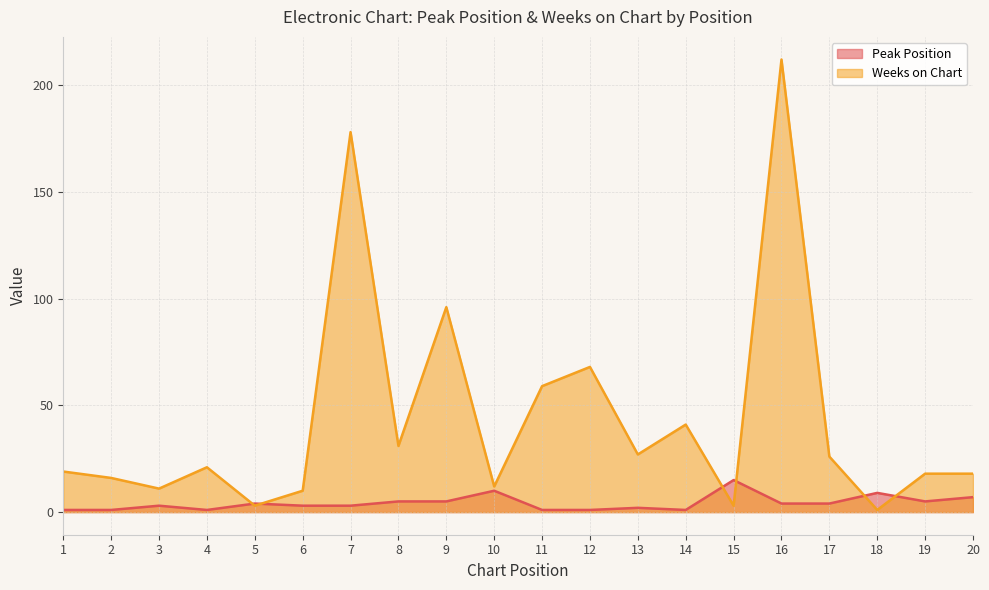

Reading left to right, transcribe all the data shown in this chart.

Peak Position: 1=1	2=1	3=3	4=1	5=4	6=3	7=3	8=5	9=5	10=10	11=1	12=1	13=2	14=1	15=15	16=4	17=4	18=9	19=5	20=7
Weeks on Chart: 1=19	2=16	3=11	4=21	5=3	6=10	7=178	8=31	9=96	10=12	11=59	12=68	13=27	14=41	15=3	16=212	17=26	18=1	19=18	20=18